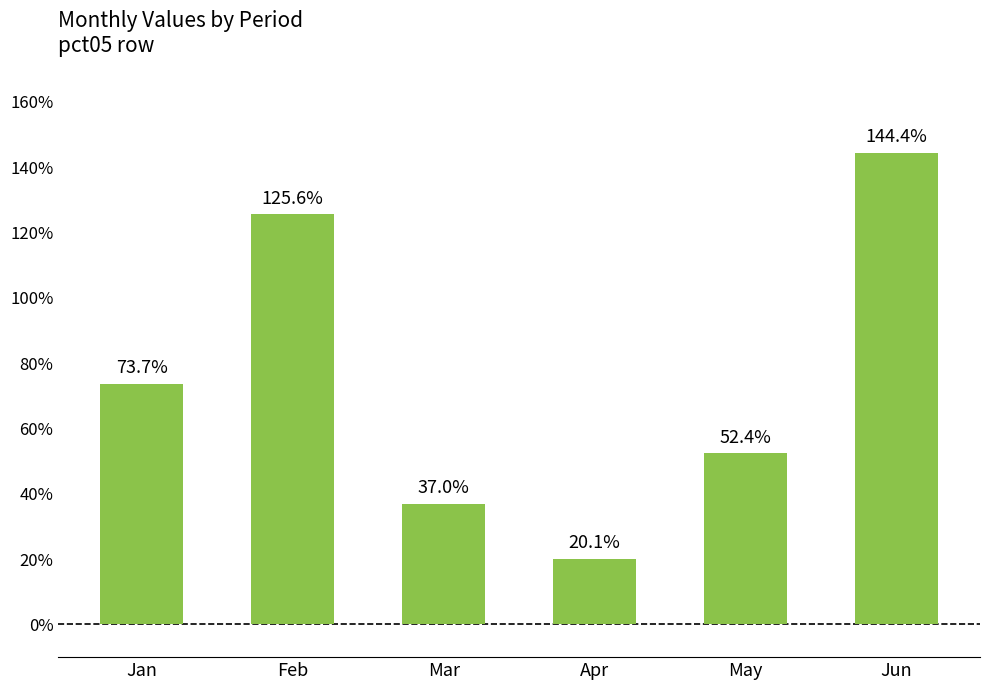

What is the value of the 4th bar from the left?

0.2